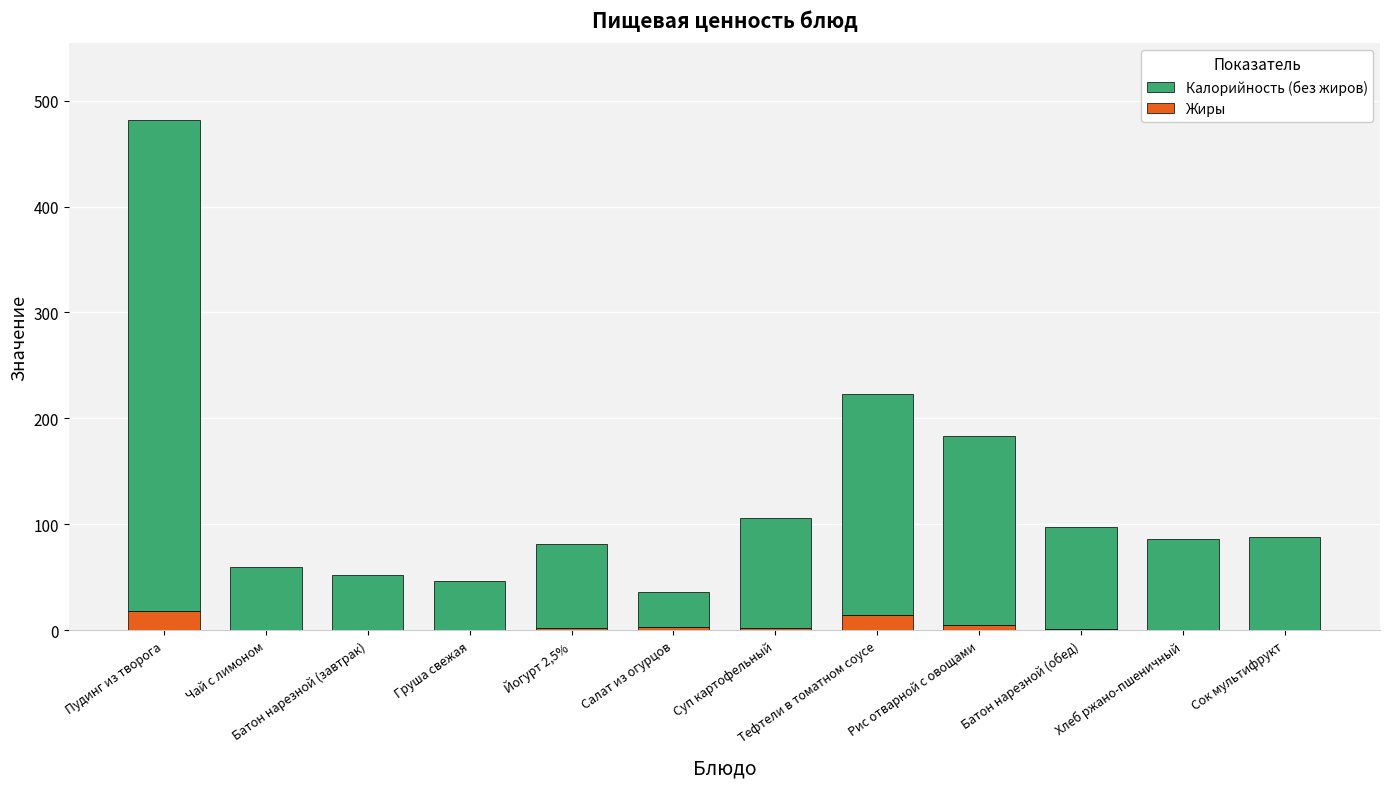

What is the sum of the Жиры values at Пудинг из творога and Суп картофельный?

20.9